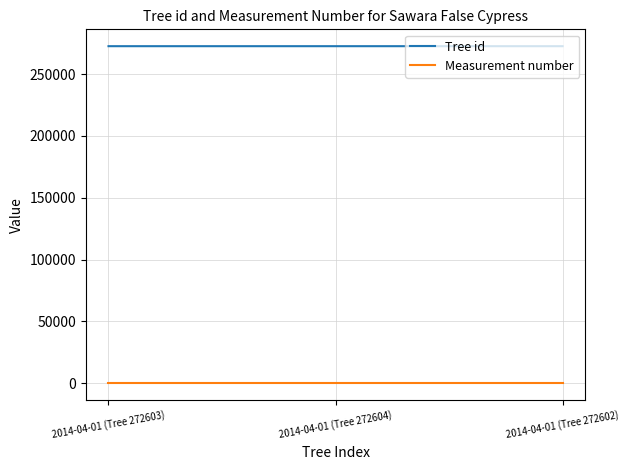

The value of Tree id at 2014-04-01 (Tree 272602) is 406862. True or false?

False